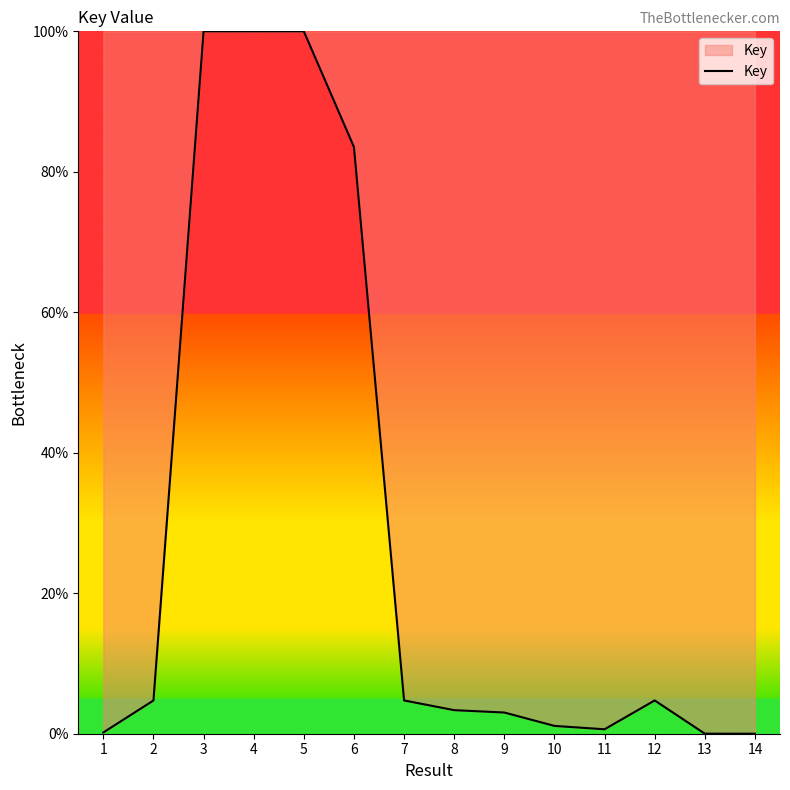

Is it true that the value at 14 is 0.0?

True